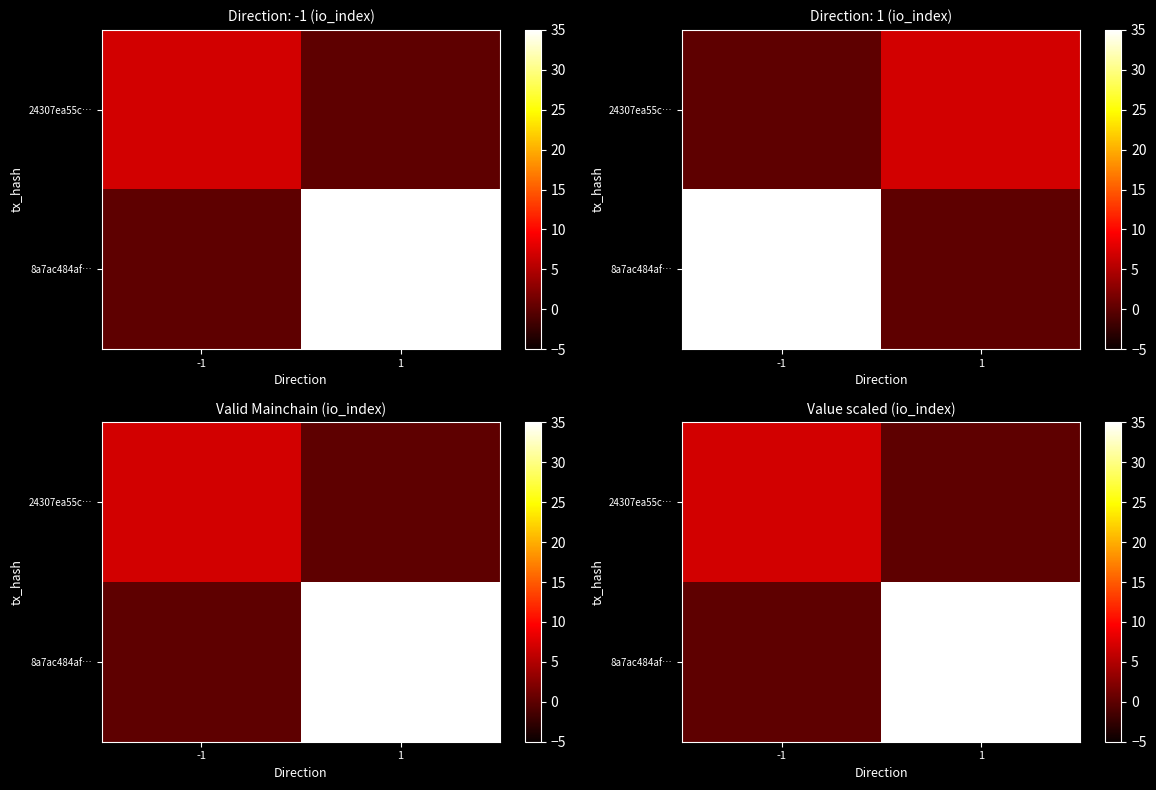

Read the 8a7ac484af… value at 1, to the nearest 5.

35